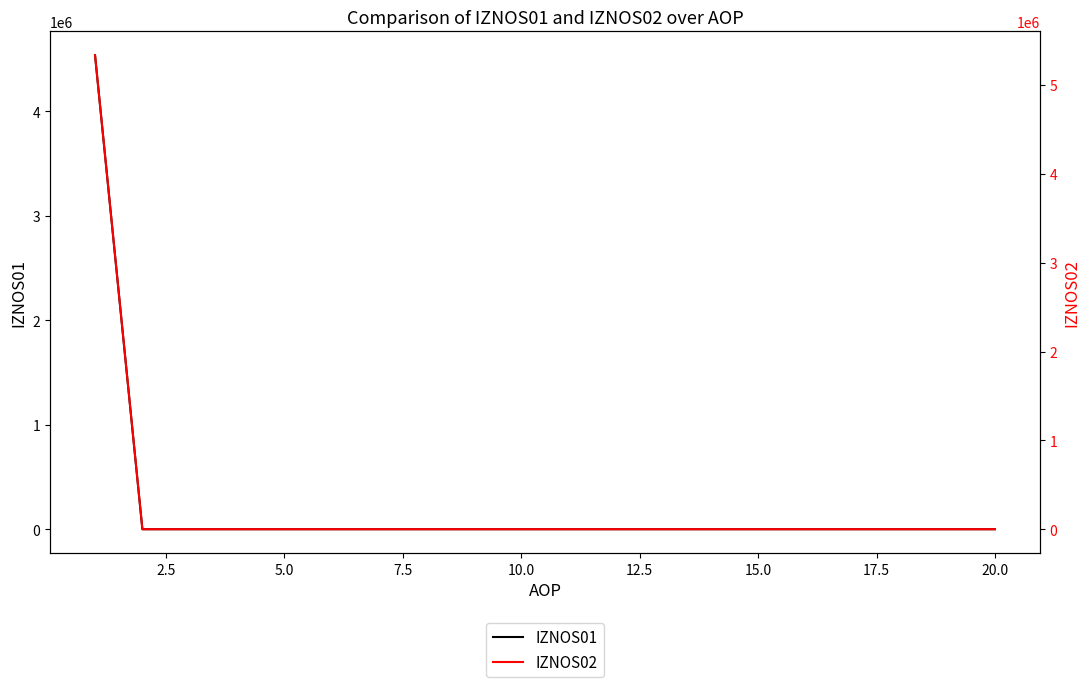

How many values in the IZNOS02 series exceed 0?

1